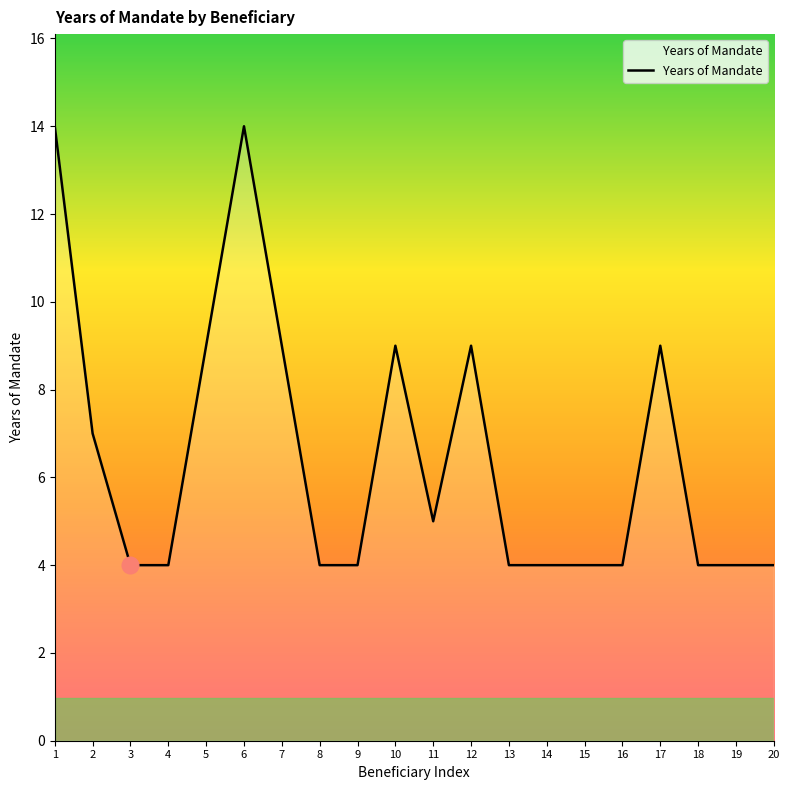

The chart shows a value of 14 at 1. True or false?

True